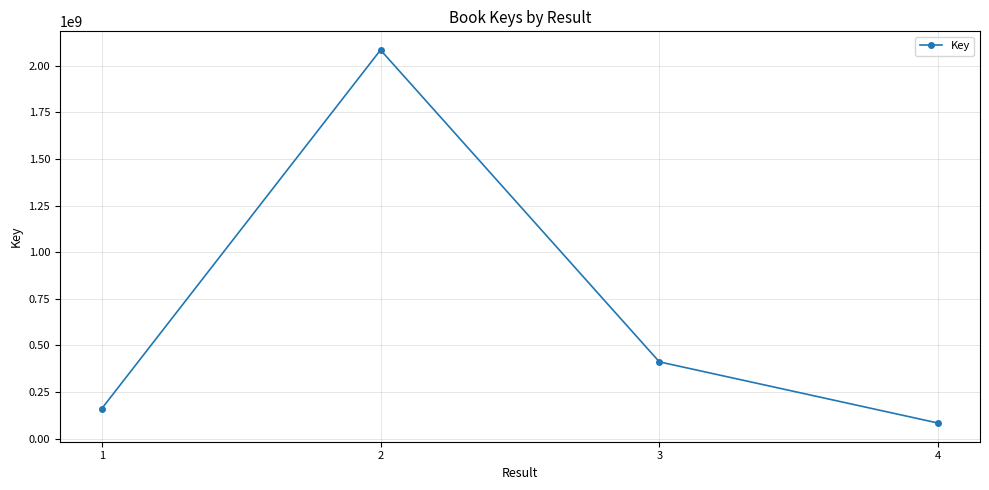

What is the approximate value at 1, to the nearest 100?

160036300